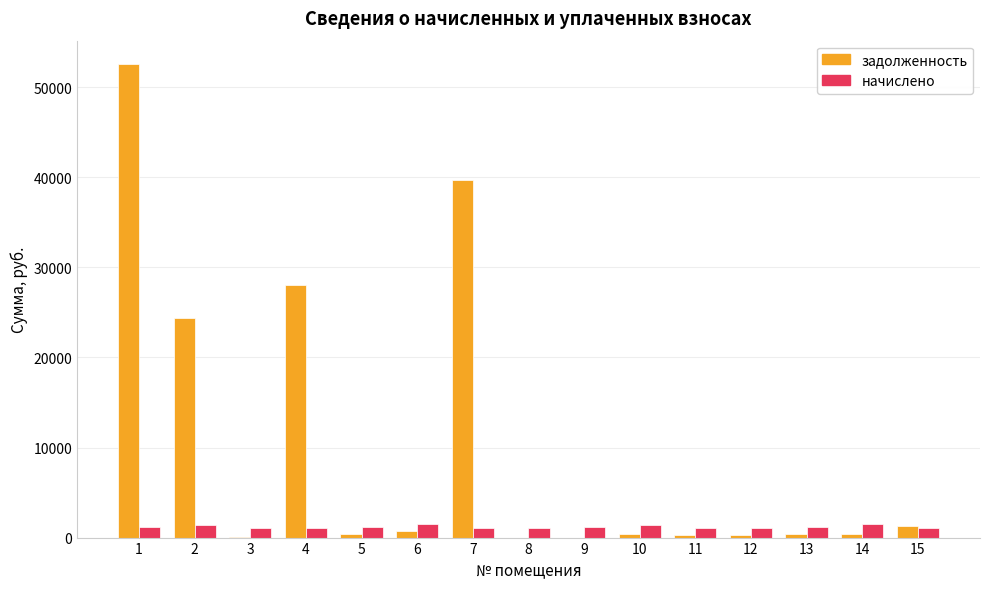

Is it true that начислено equals 1104.3 at 12?

True